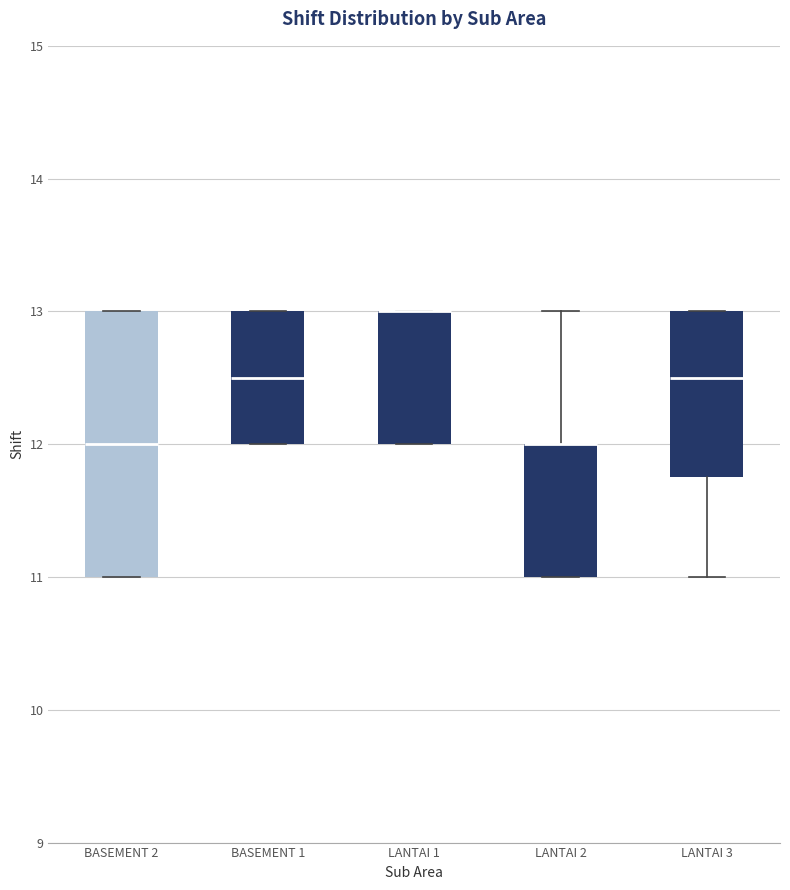

Where does the median line of the box for BASEMENT 1 sit on the y-axis? The values are not printed on the chart, so give them approximately, as read against the axis.

12.5